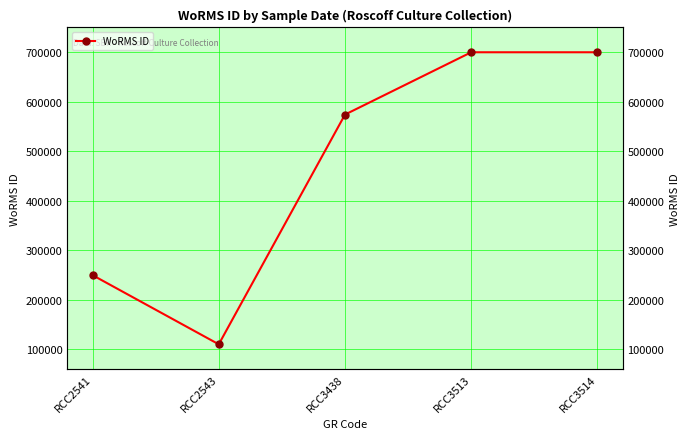

True or false: the data shows 1054193 at RCC3513.

False